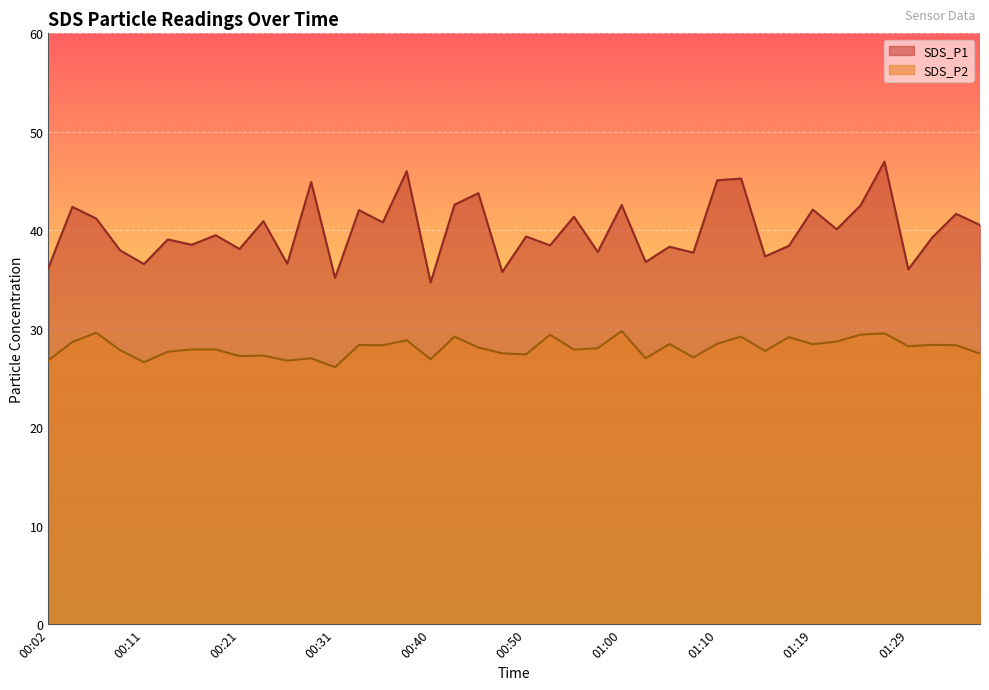

Reading right to left, what are all the values shown in this chart?

SDS_P1: 01:36=40.5	01:34=41.7	01:32=39.3	01:29=36.0	01:27=47.0	01:24=42.5	01:22=40.1	01:19=42.1	01:17=38.4	01:15=37.4	01:12=45.2	01:10=45.1	01:07=37.7	01:05=38.3	01:02=36.8	01:00=42.6	00:57=37.8	00:55=41.4	00:53=38.5	00:50=39.4	00:48=35.8	00:45=43.8	00:43=42.6	00:40=34.7	00:38=46.0	00:36=40.8	00:33=42.0	00:31=35.2	00:28=44.9	00:26=36.6	00:23=40.9	00:21=38.1	00:19=39.5	00:16=38.5	00:14=39.1	00:11=36.6	00:09=38.0	00:06=41.2	00:04=42.4	00:02=36.2
SDS_P2: 01:36=27.5	01:34=28.3	01:32=28.4	01:29=28.2	01:27=29.5	01:24=29.4	01:22=28.7	01:19=28.4	01:17=29.1	01:15=27.8	01:12=29.2	01:10=28.5	01:07=27.1	01:05=28.4	01:02=27.0	01:00=29.8	00:57=28.0	00:55=27.9	00:53=29.4	00:50=27.4	00:48=27.5	00:45=28.1	00:43=29.2	00:40=26.9	00:38=28.8	00:36=28.3	00:33=28.4	00:31=26.1	00:28=27.0	00:26=26.8	00:23=27.3	00:21=27.2	00:19=27.9	00:16=27.9	00:14=27.7	00:11=26.6	00:09=27.8	00:06=29.6	00:04=28.6	00:02=26.8